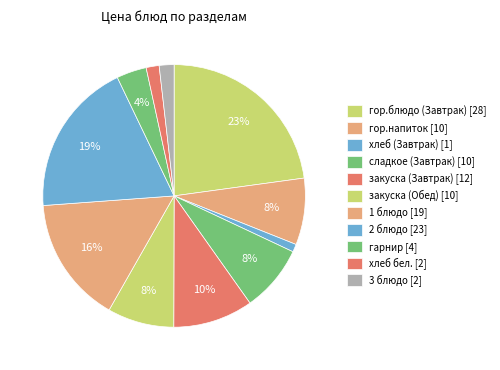

How many segments does this pie chart have?

11